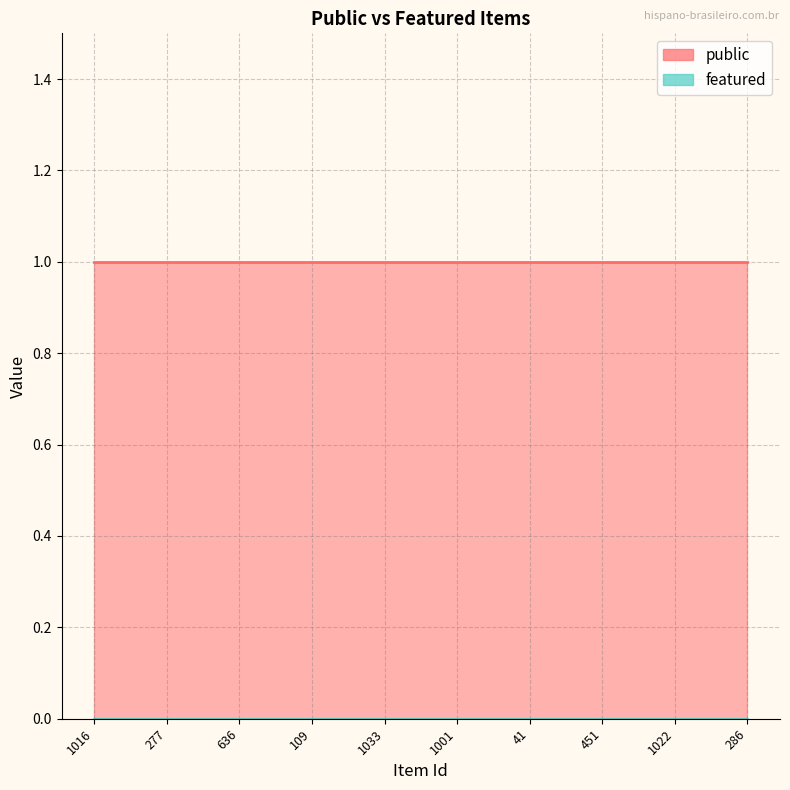

Which category has the lowest value in the featured series?

1016